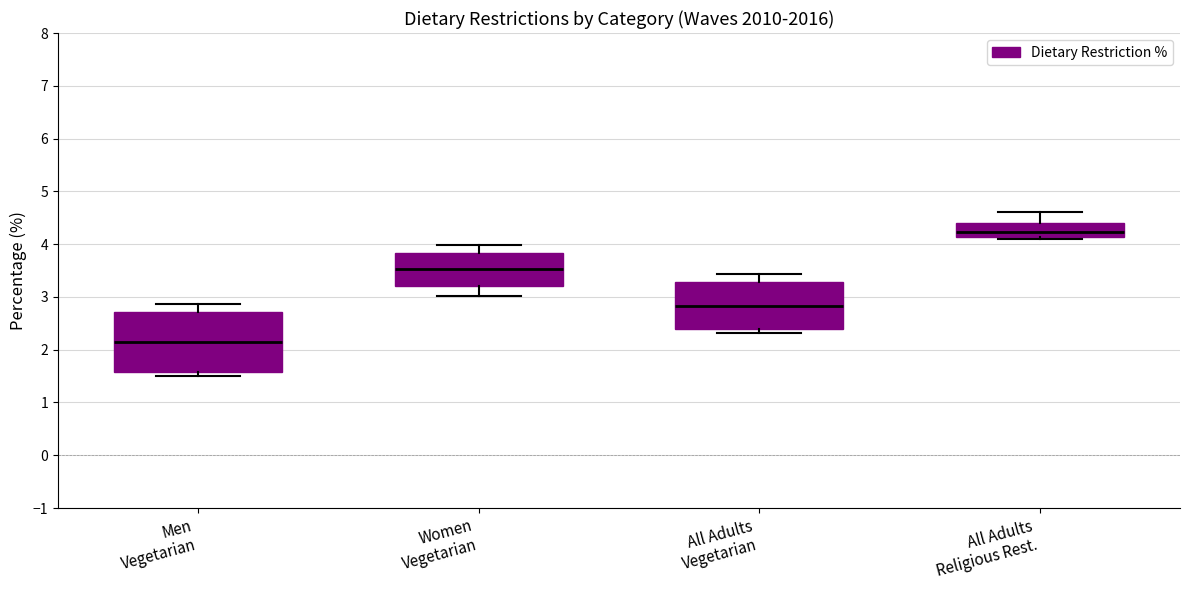

Reading left to right, read every box against the y-axis: the position of its median line, the range the box covers, and the ends of its whiskers. The values are not printed on the chart, so give them approximately, as read against the axis.

Men Vegetarian: median 2.1, box 1.6 to 2.7, whiskers 1.5 to 2.9
Women Vegetarian: median 3.5, box 3.2 to 3.8, whiskers 3.0 to 4.0
All Adults Vegetarian: median 2.8, box 2.4 to 3.3, whiskers 2.3 to 3.4
All Adults Religious Rest.: median 4.2, box 4.1 to 4.4, whiskers 4.1 (just below the box's lower edge) to 4.6